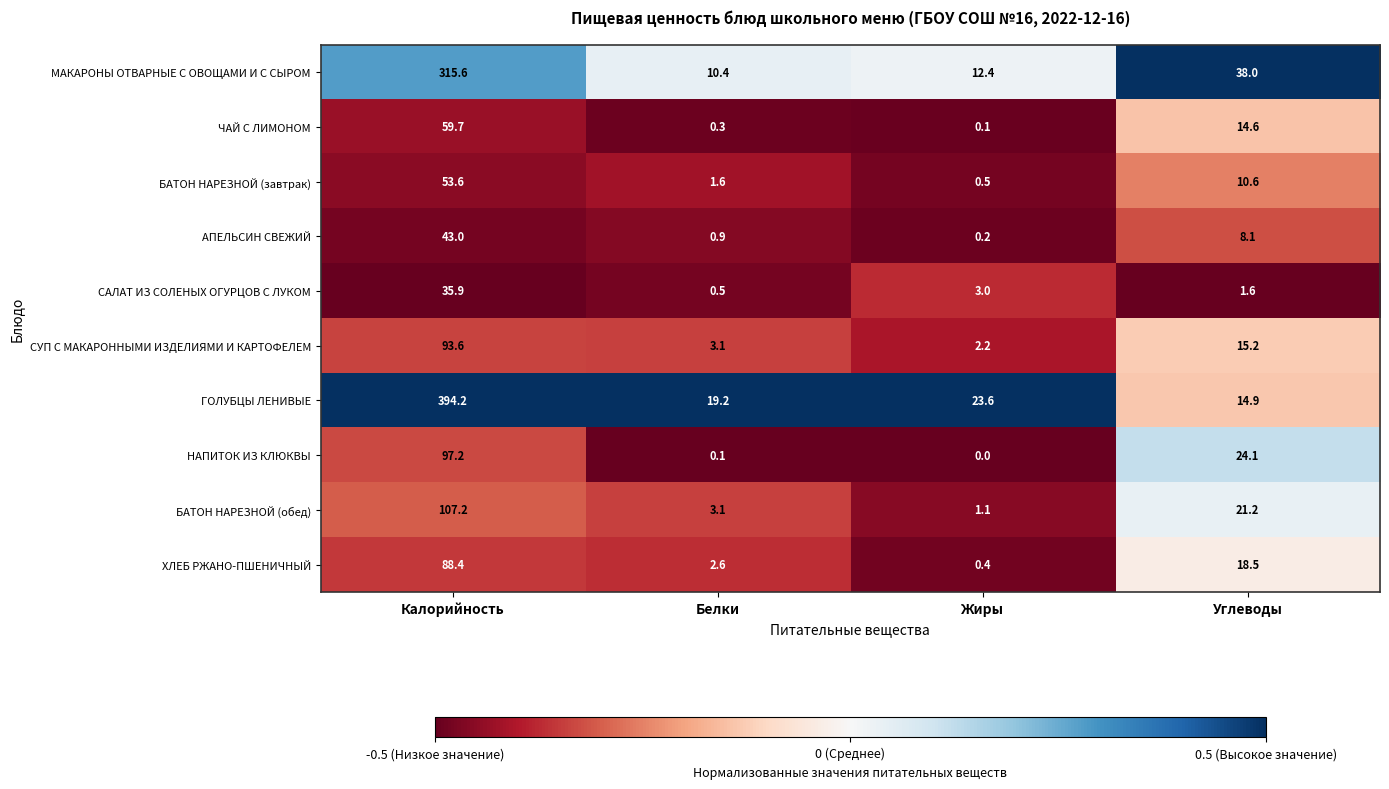

True or false: АПЕЛЬСИН СВЕЖИЙ has a value of 9.9 at Калорийность.

False